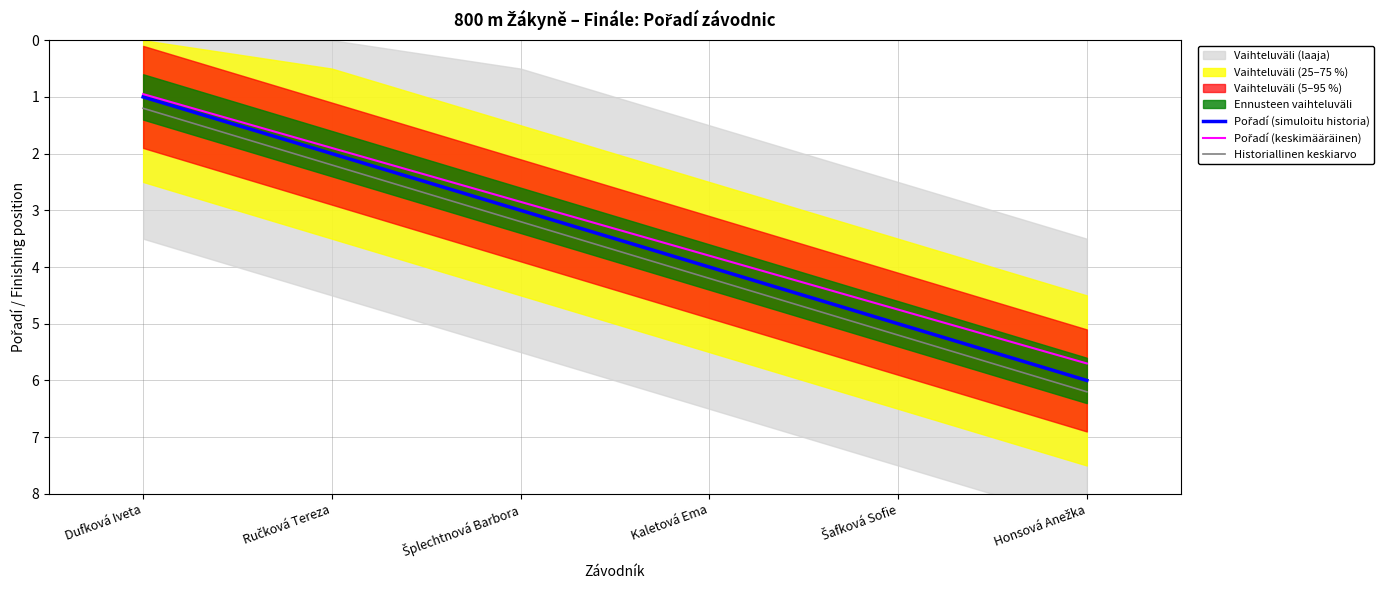

Is the value of Pořadí (simuloitu historia) at Ručková Tereza greater than the value of Historiallinen keskiarvo at Honsová Anežka?

No